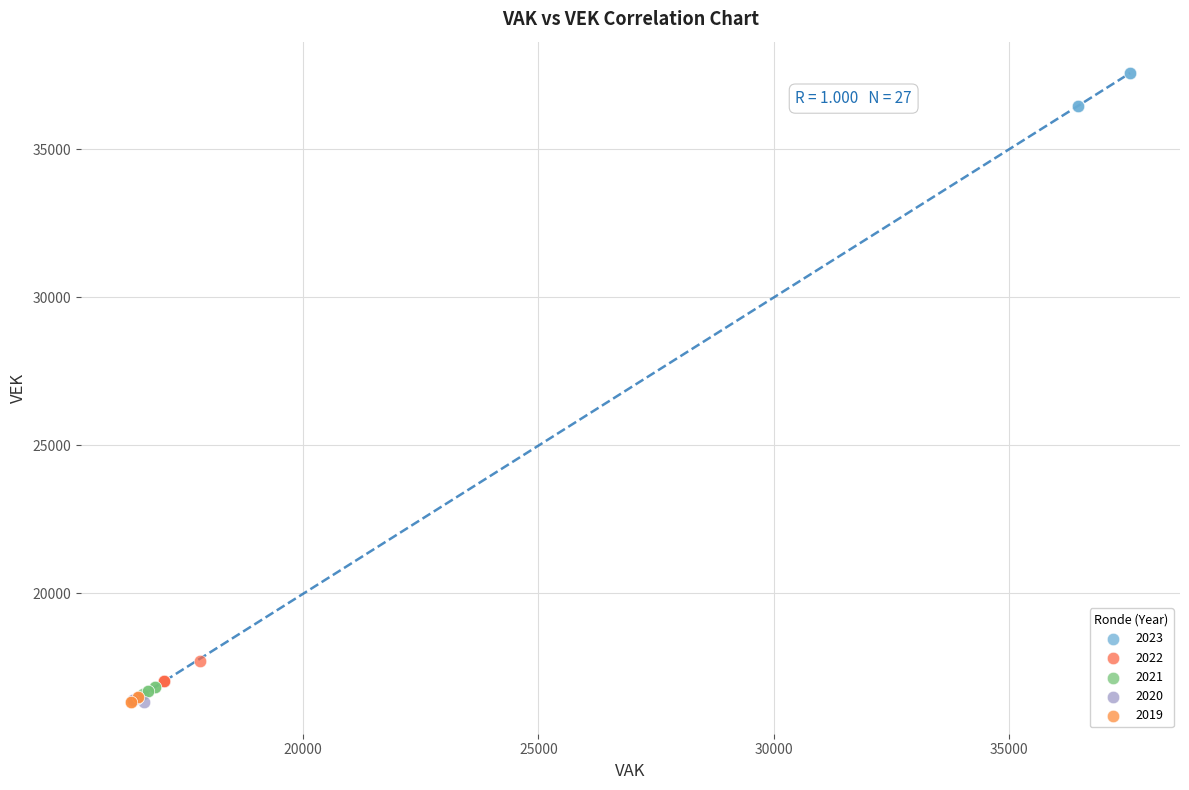

Which series contains the highest Y value?

2023